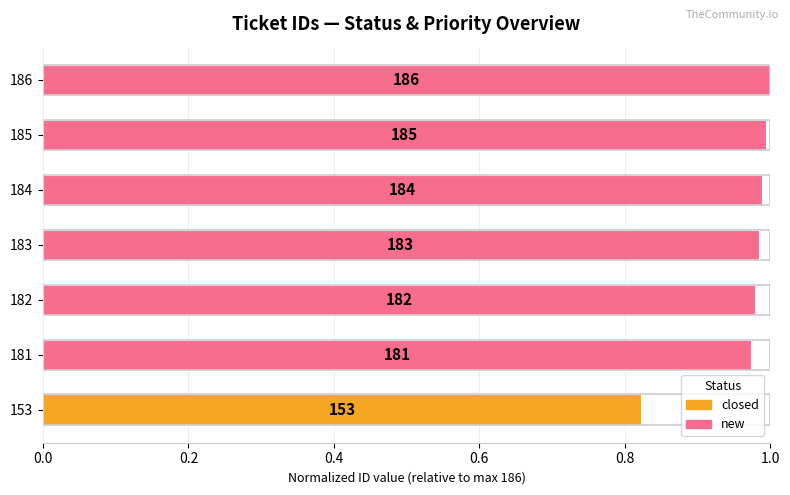

Are the bars horizontal?

Yes